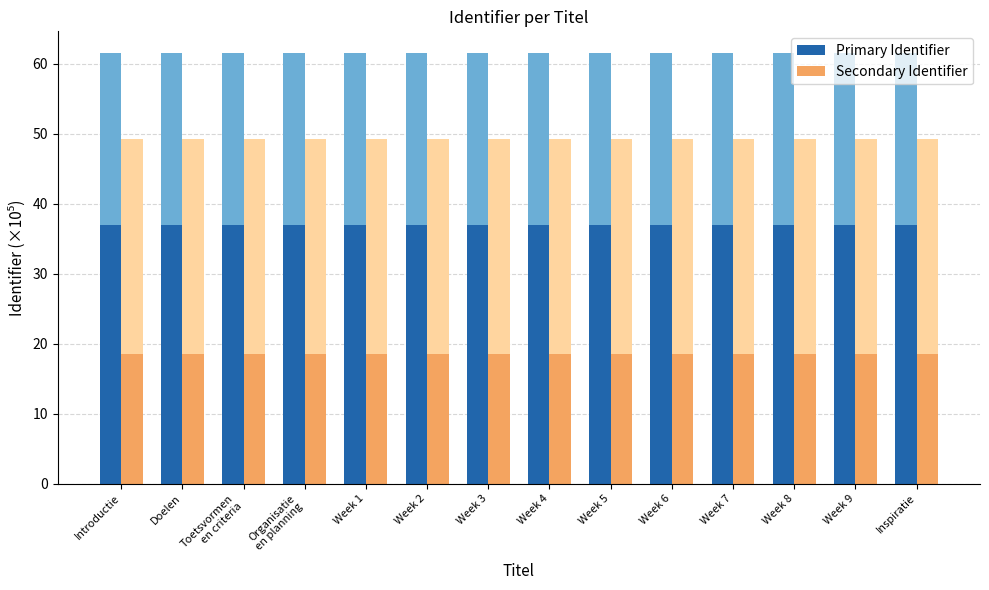

Is the value of Primary Identifier at Week 4 greater than the value of Secondary Identifier at Doelen?

Yes